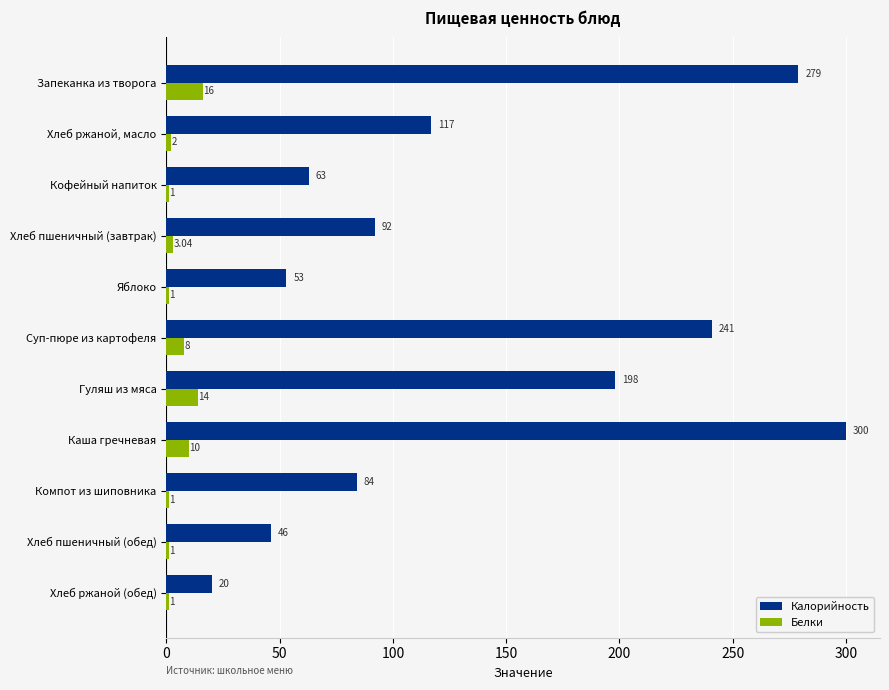

At how many categories does at least one series exceed 44?

10